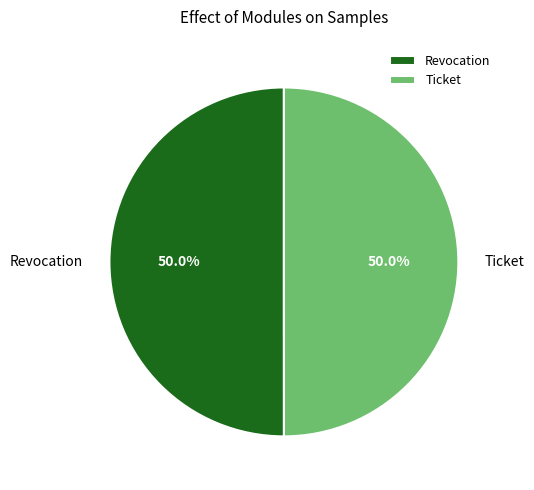

To the nearest percent, what is the combined percentage of Ticket and Revocation?

100%